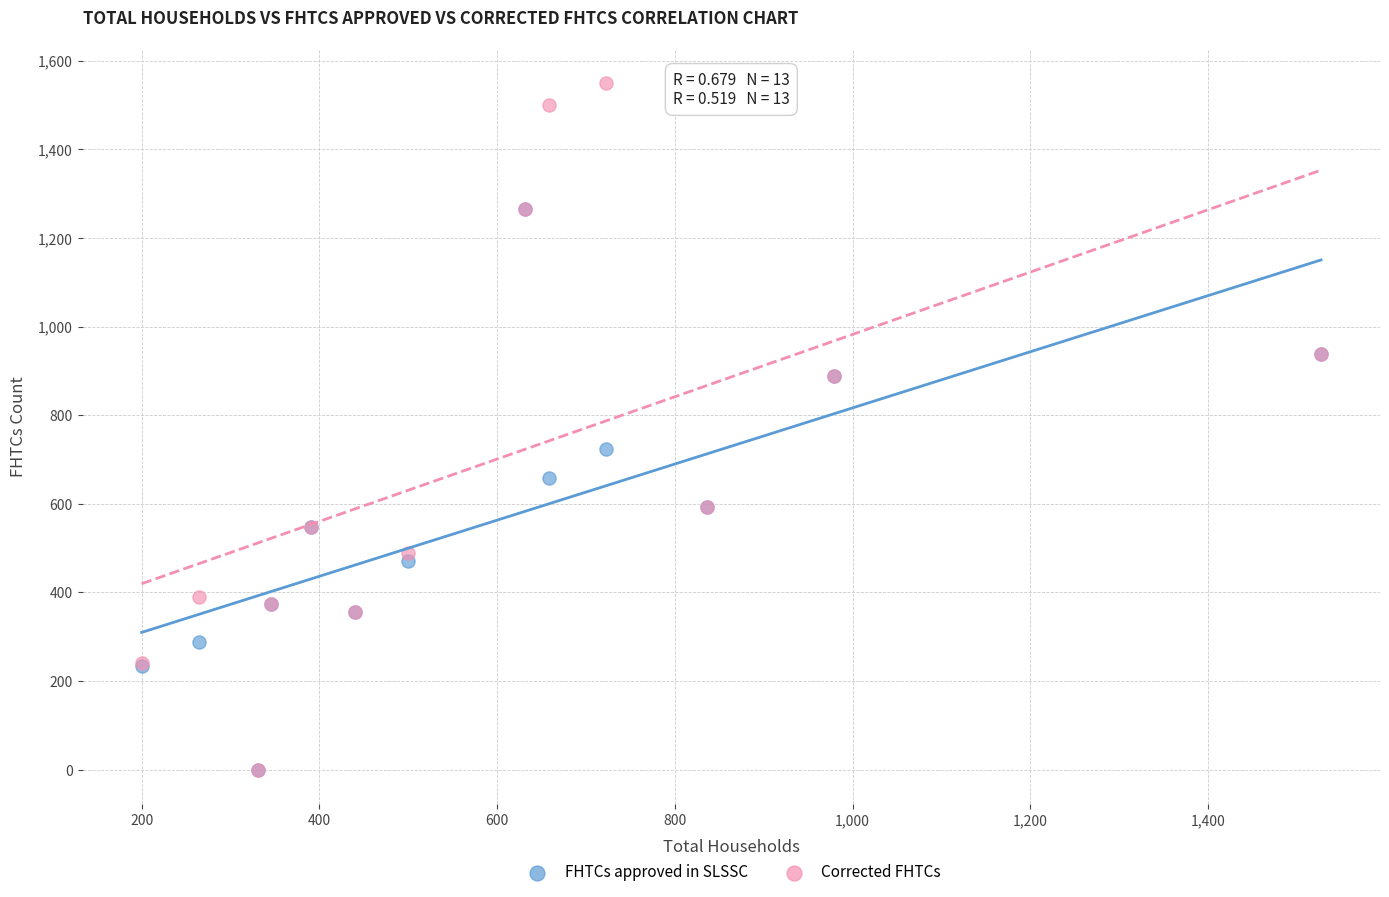

Which series has the largest Y range (max minus min)?

Corrected FHTCs